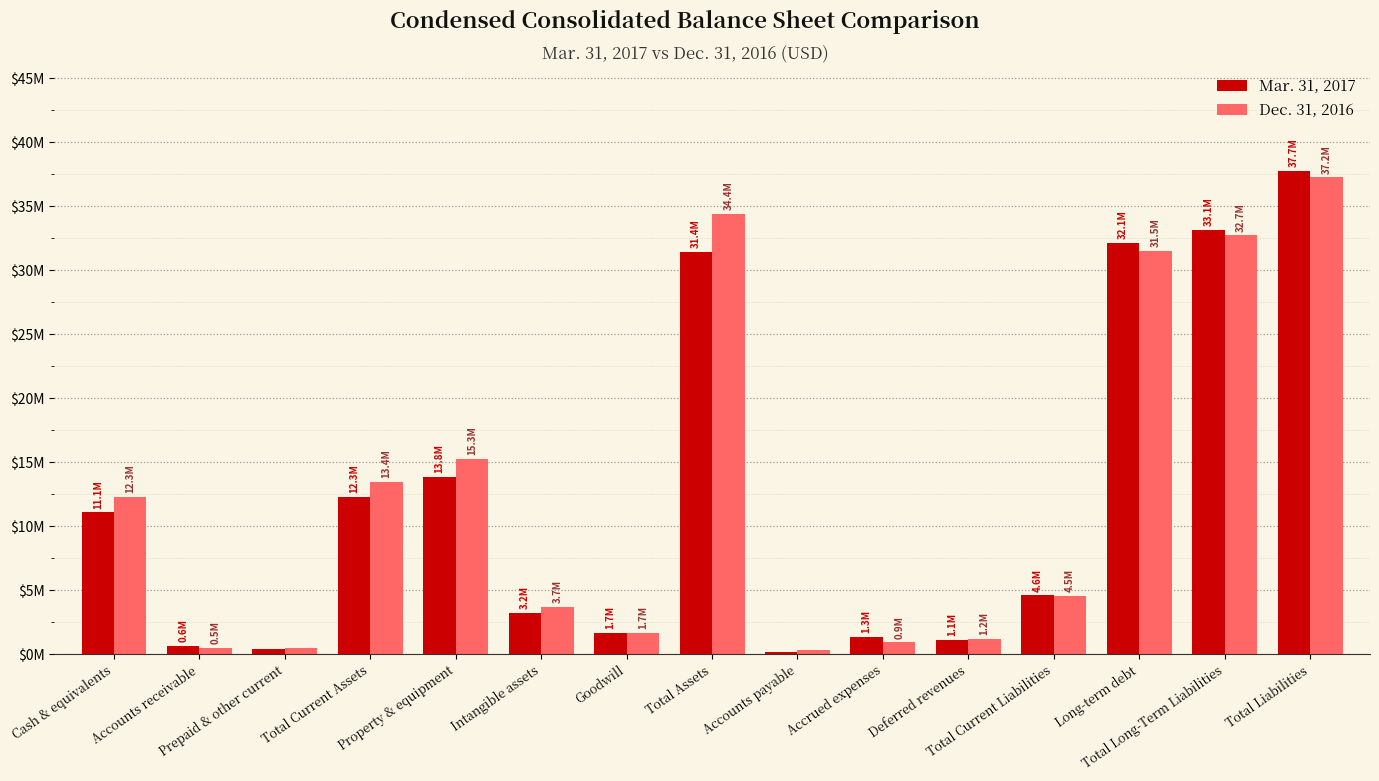

What is the minimum value shown in the chart?

174767